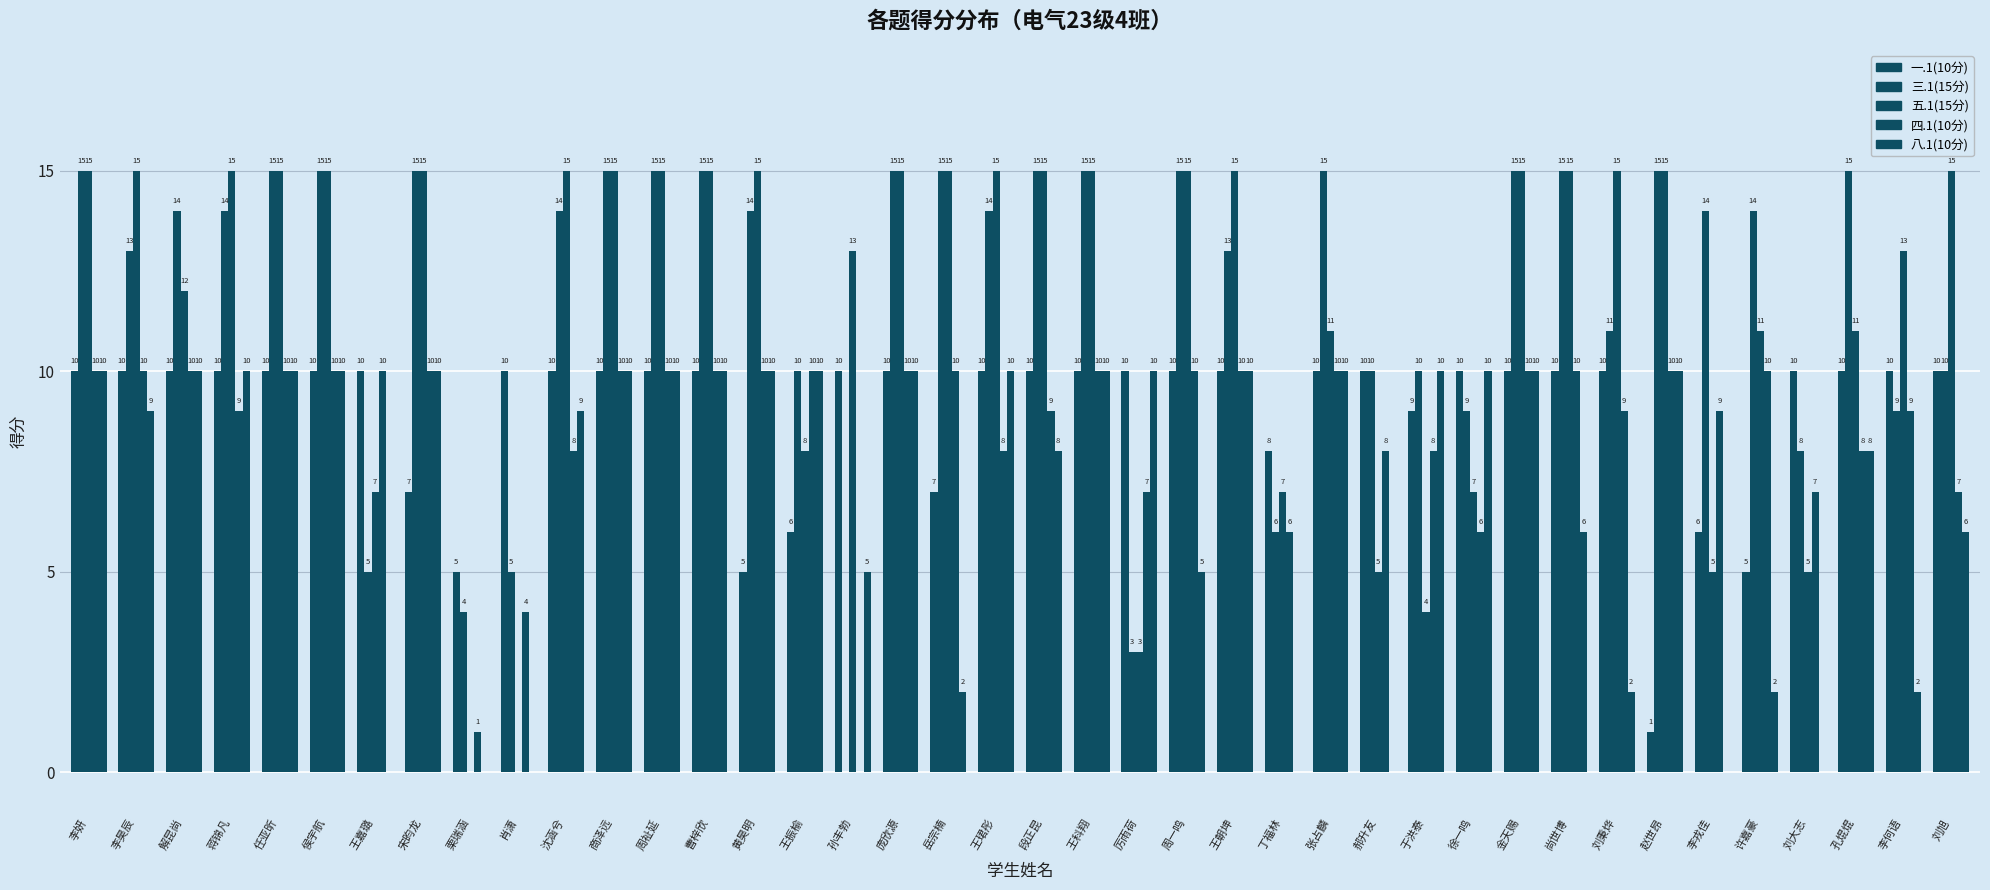

At how many categories does at least one series exceed 14?

25